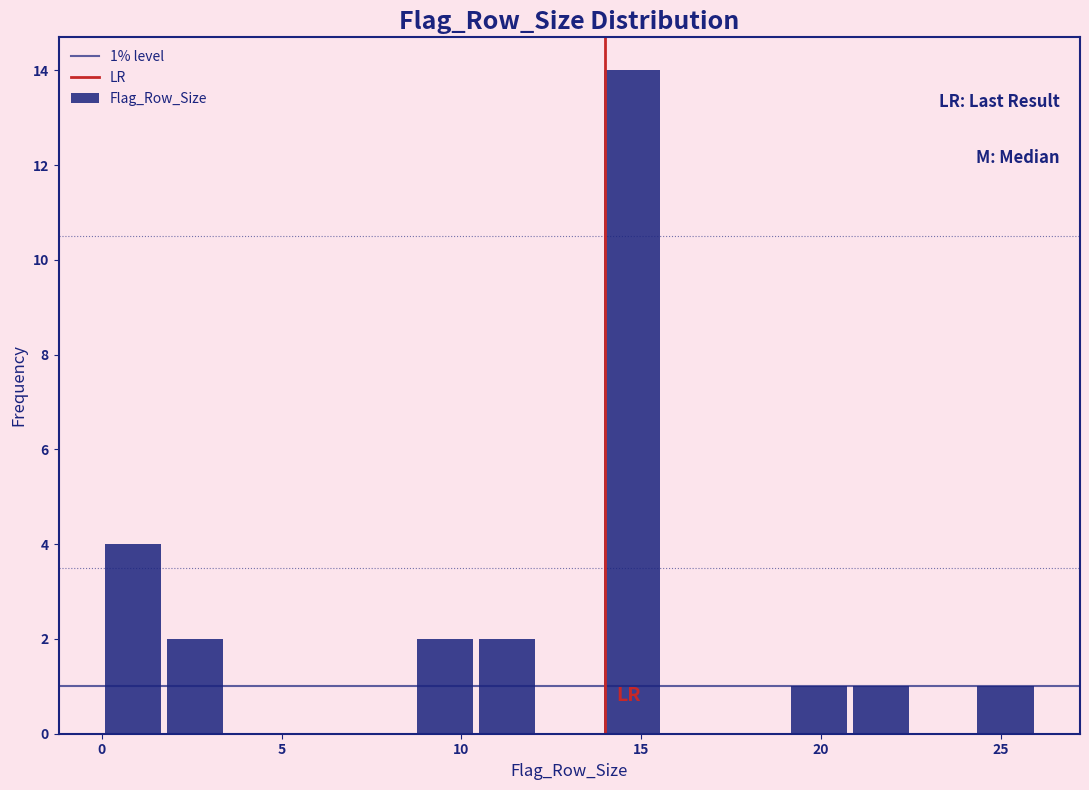

Read against the x-axis, roughly where is the centre of the tallest bar?

14.5